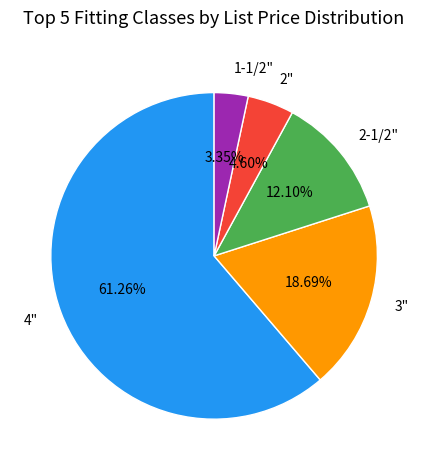

Which slice represents more than half of the pie?

4"